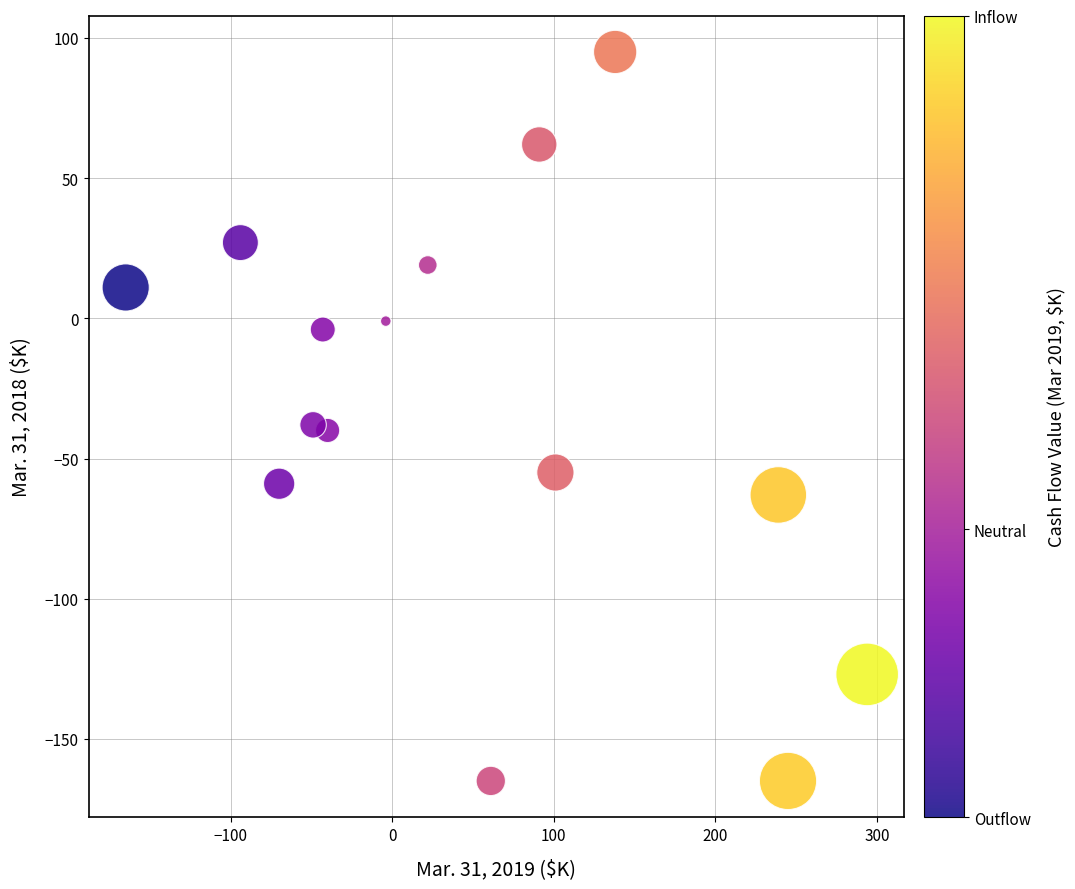

What is the range of Y values (max minus min)?

260